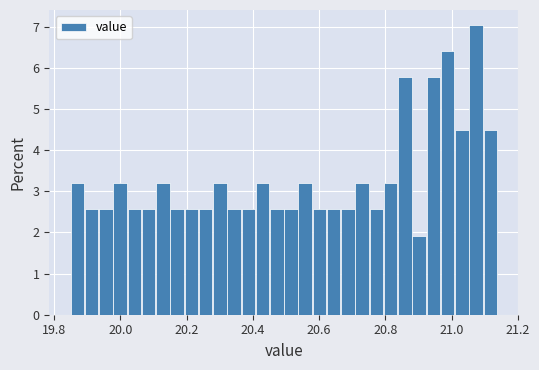

Around what value on the x-axis is the tallest bar? Give the approximate position of its centre, as read against the axis.

21.08